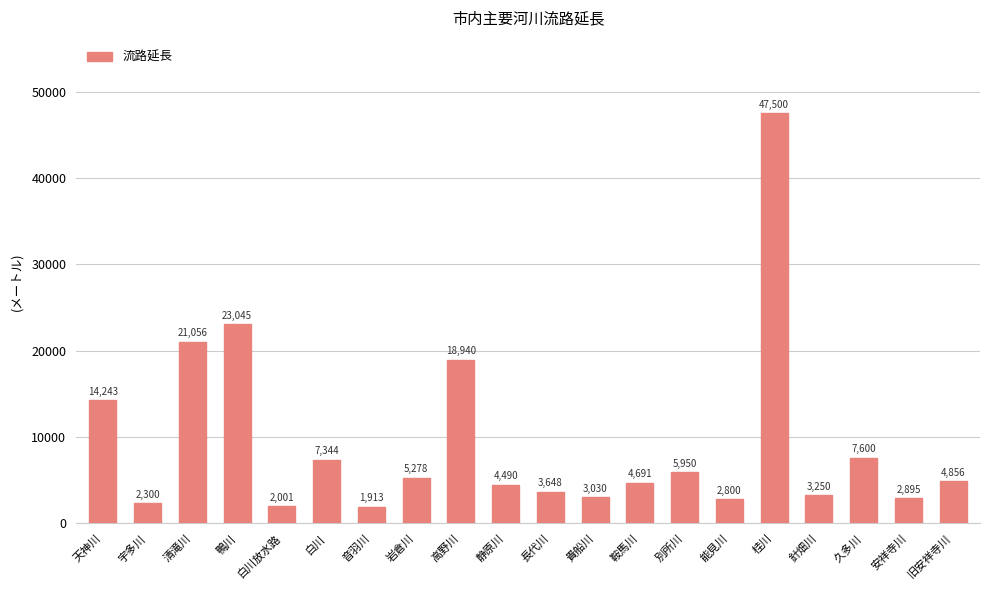

The chart shows a value of 2001 at 白川放水路. True or false?

True